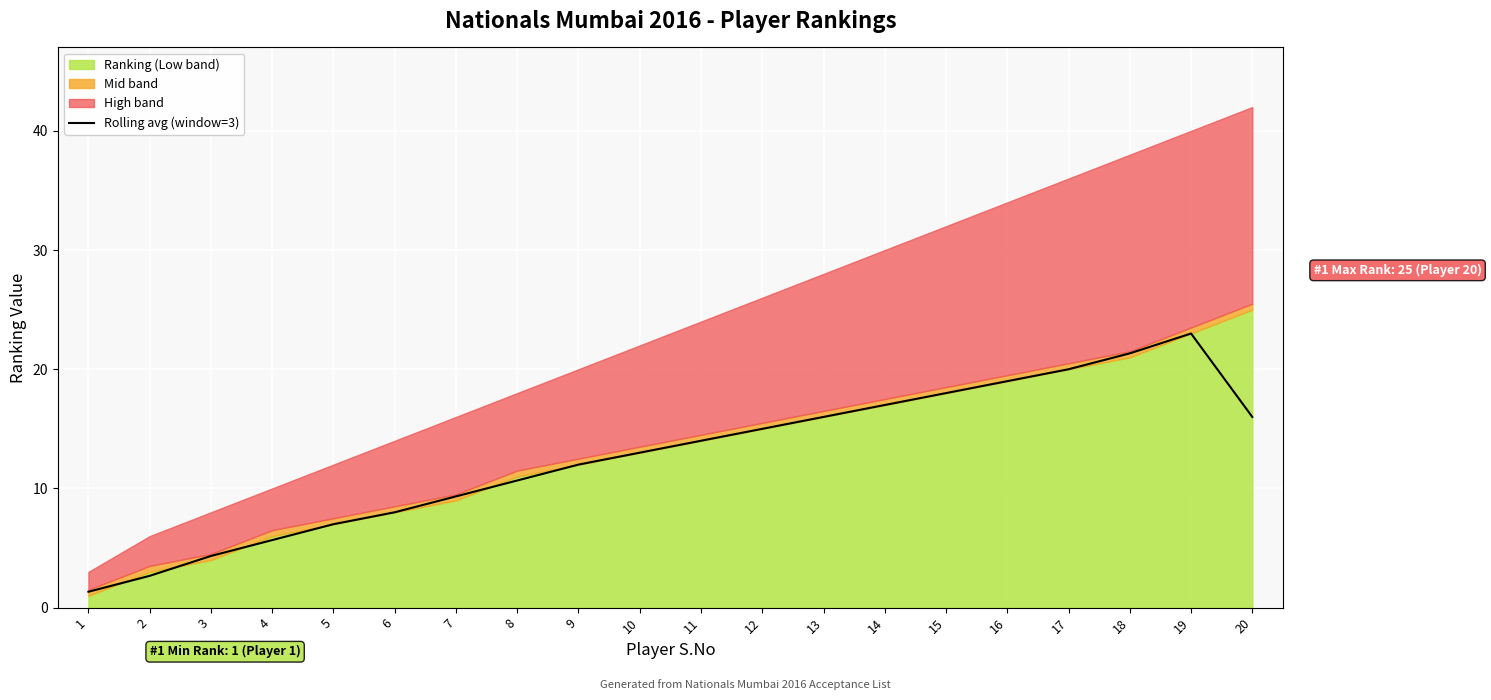

What is the maximum value for Rolling avg (window=3)?

23.0